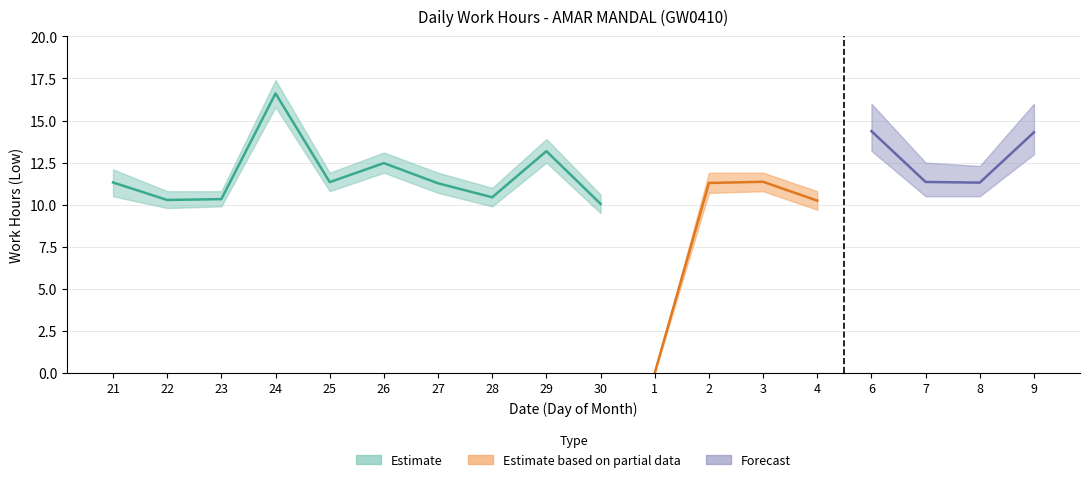

What is the label of the 4th point from the left?

24